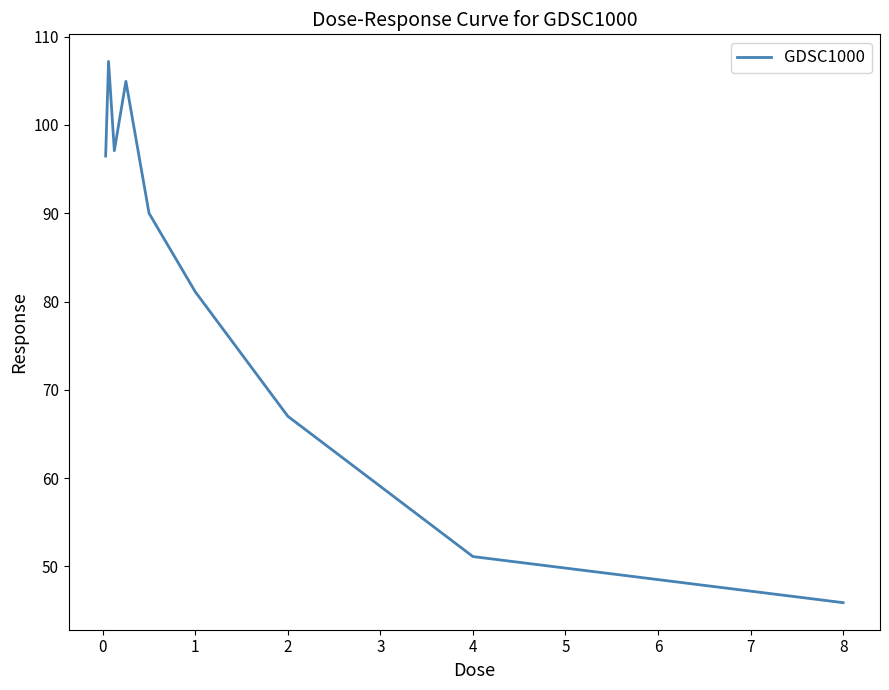

What is the smallest value displayed?

45.9